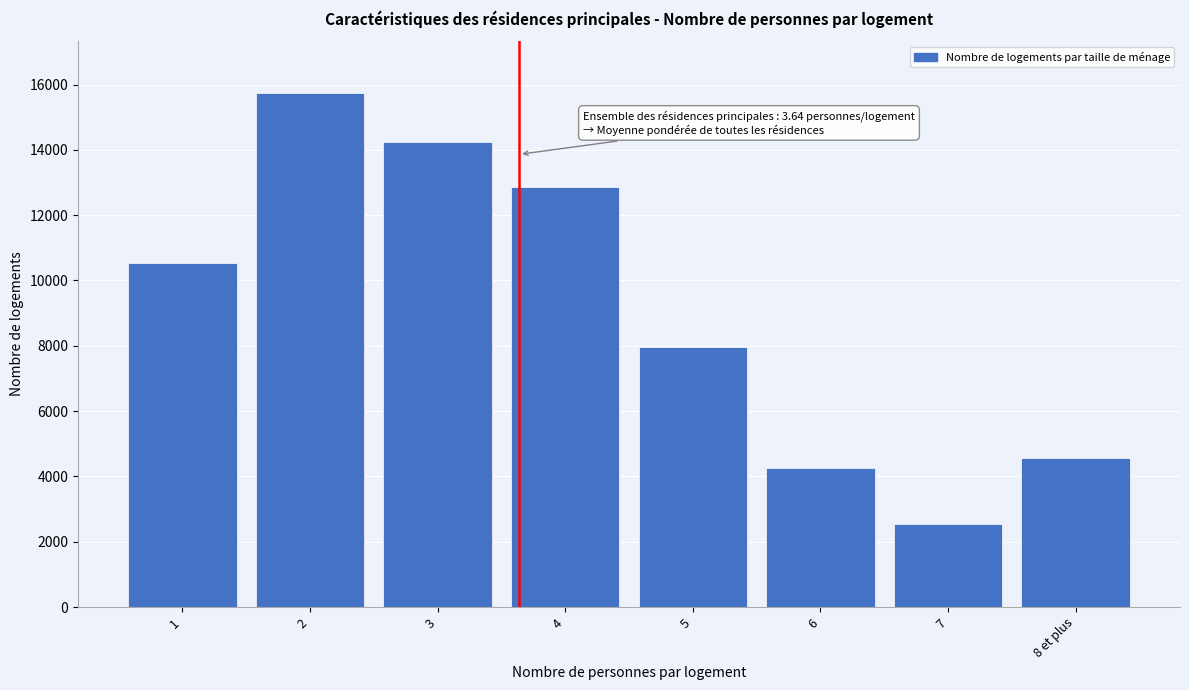

Reading left to right, extract all data points from this chart.

10533	15753	14228	12853	7973	4263	2547	4558